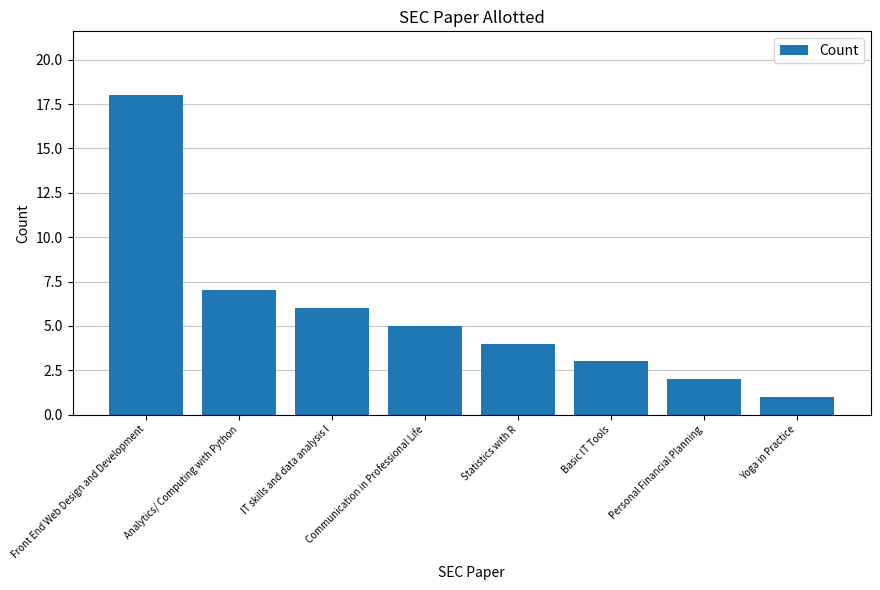

Are the bars grouped side by side (vs. stacked)?

No